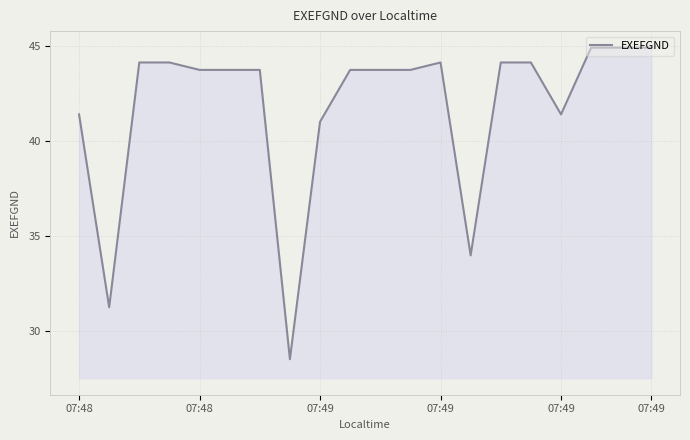

What is the difference between the maximum and minimum values?

16.4